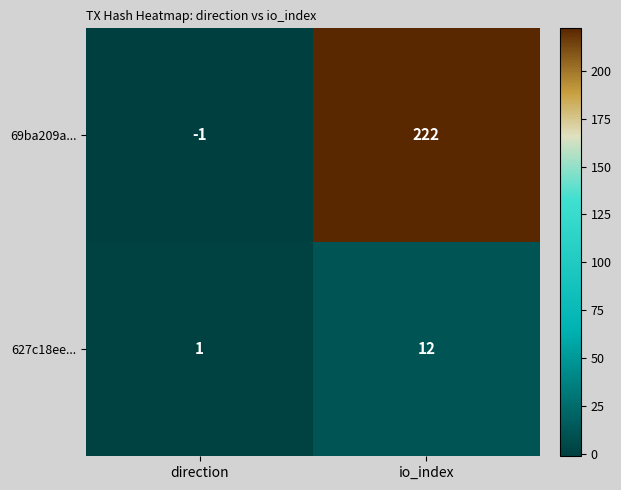

What is the sum of all 627c18ee... values?

13